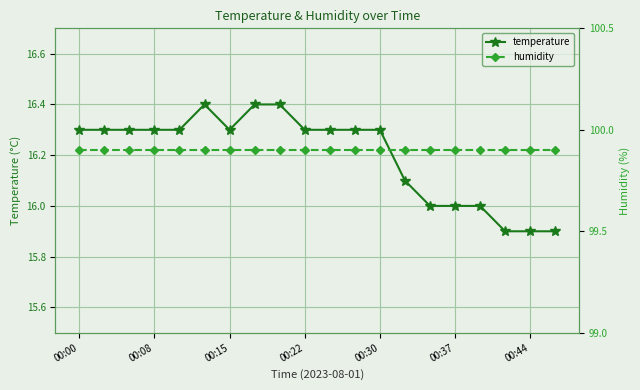

Is it true that temperature equals 8.0 at 00:22?

False